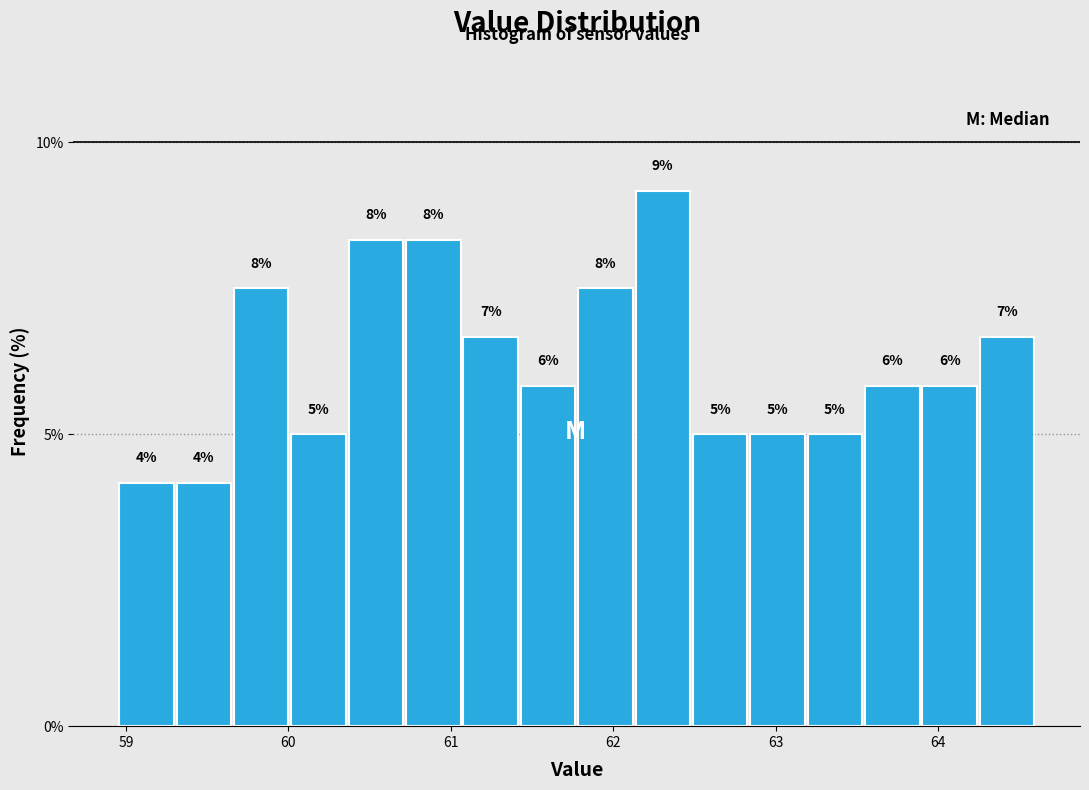

Read against the x-axis, roughly where is the centre of the tallest bar?

62.3